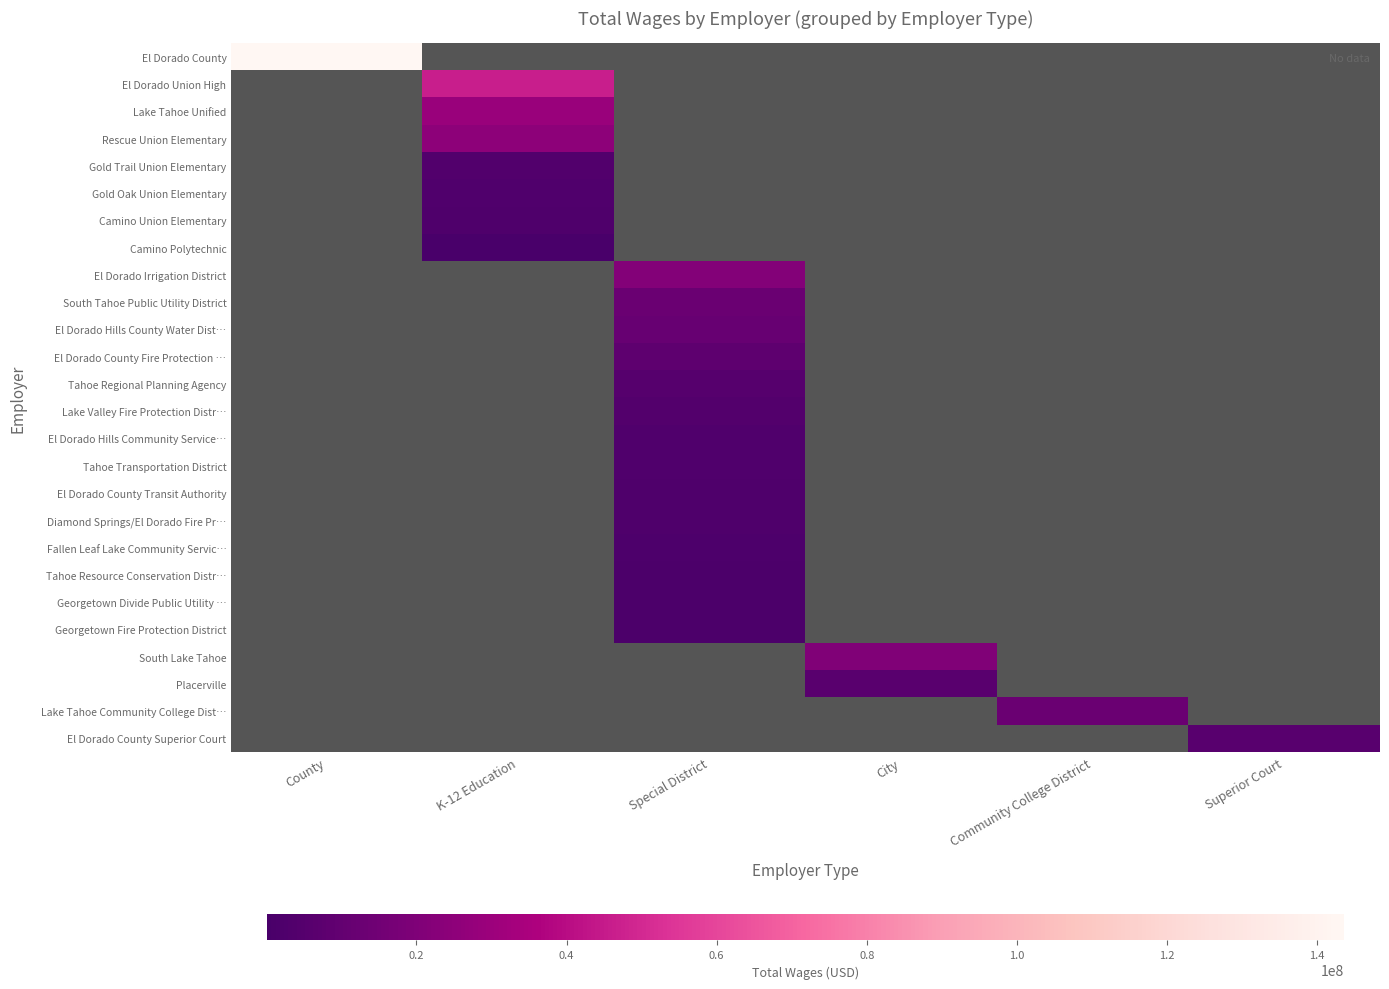

List the labels in order of El Dorado County value, largest first.

County, K-12 Education, Special District, City, Community College District, Superior Court